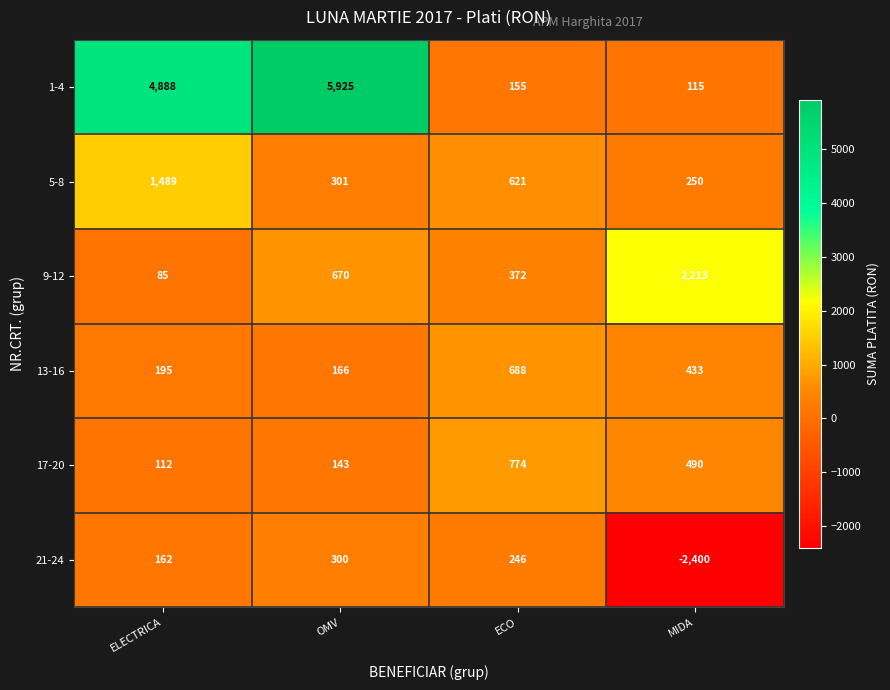

True or false: 21-24 has a value of 103 at ECO.

False